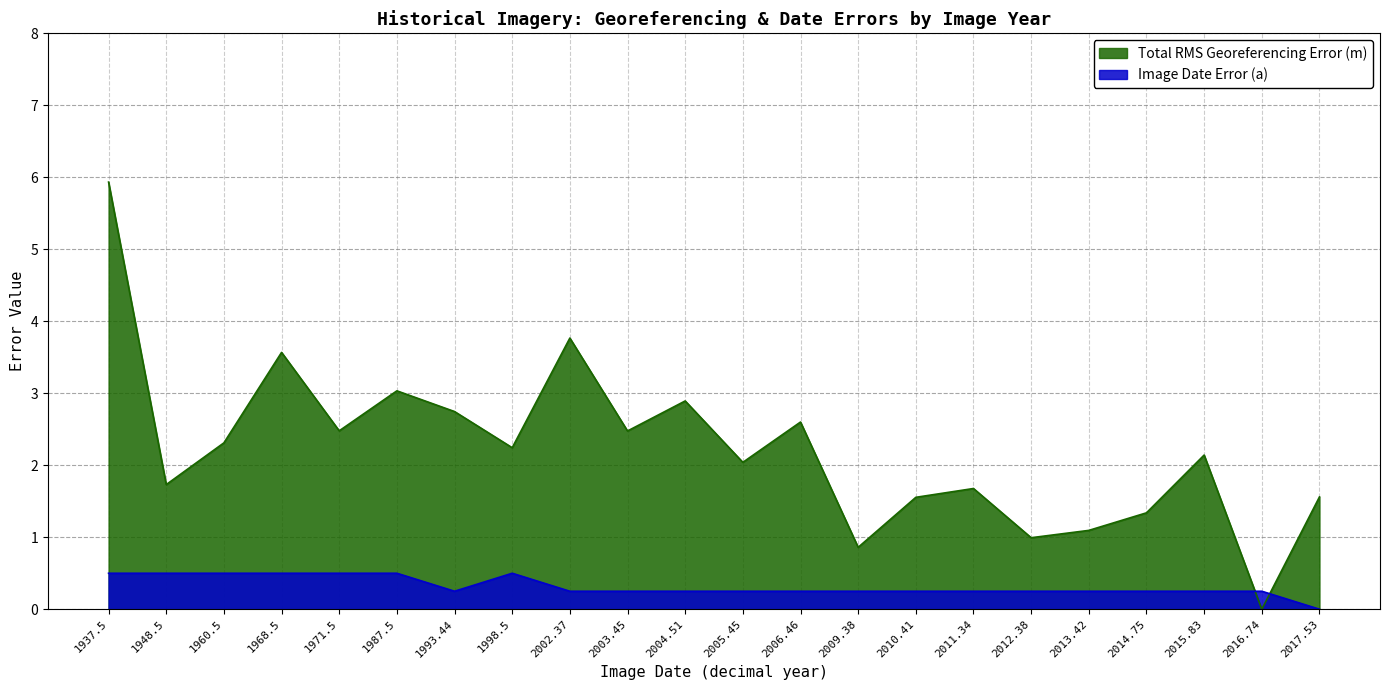

What is the total value across all series at 2003.45?

2.7